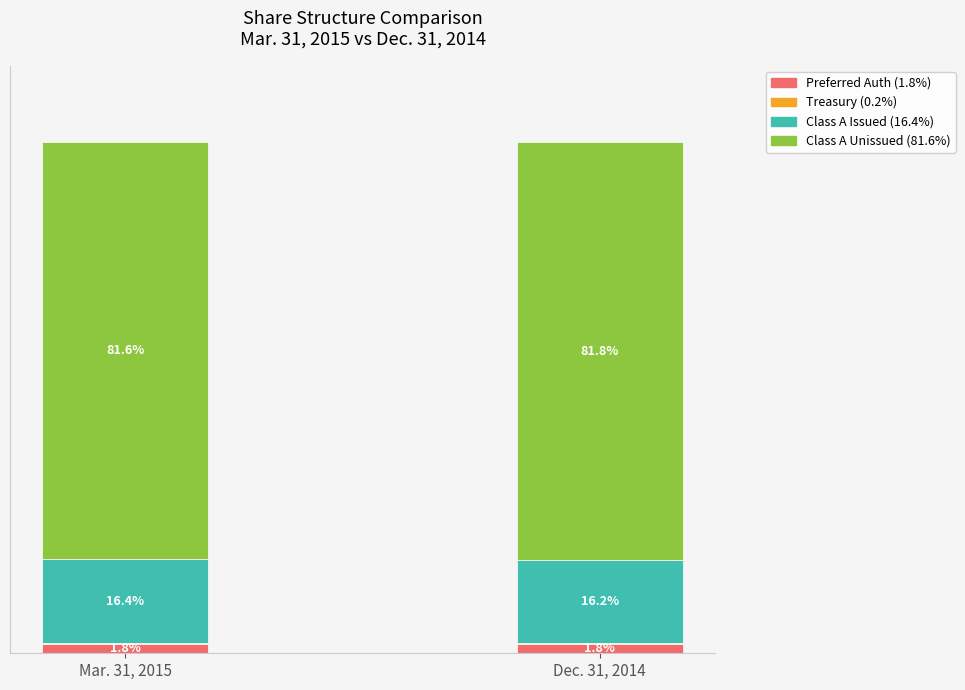

What is the average value of the Treasury (0.2%) series?

0.2